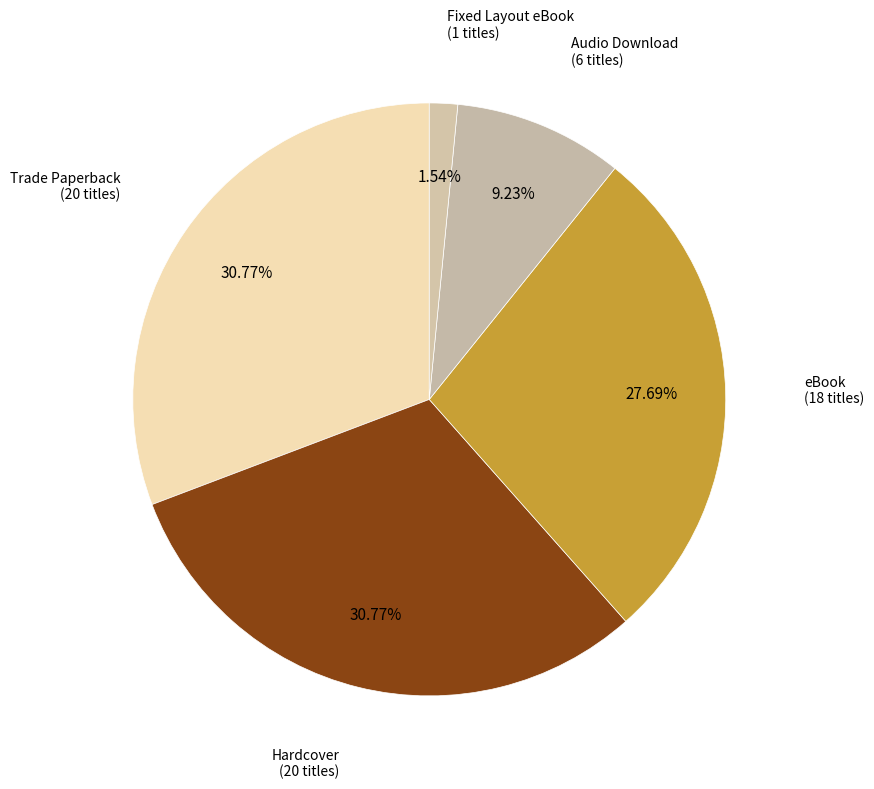

How many segments does this pie chart have?

5